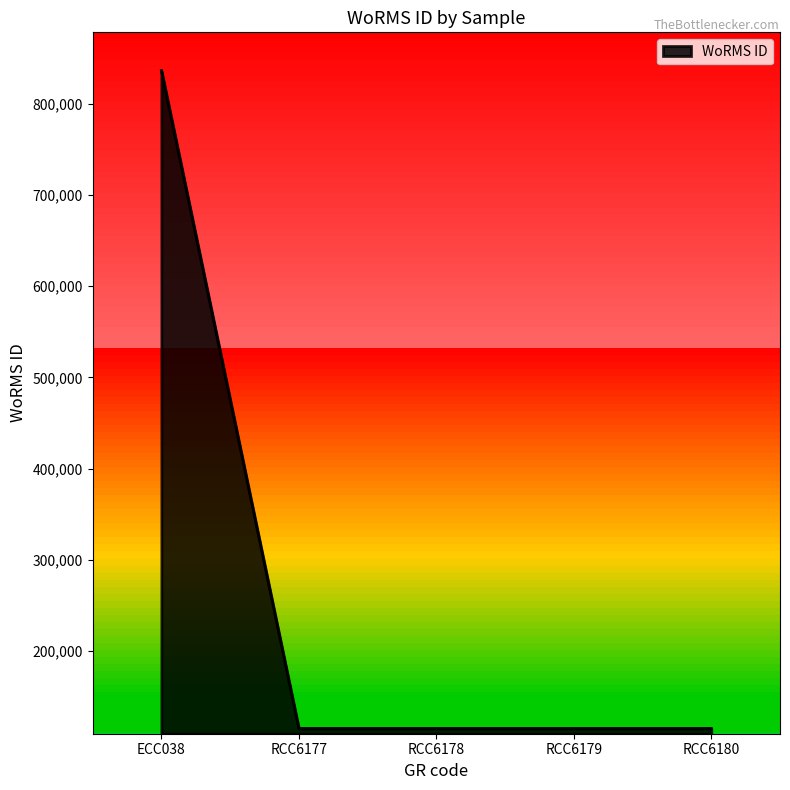

What is the sum of the values at RCC6177 and ECC038?

951640